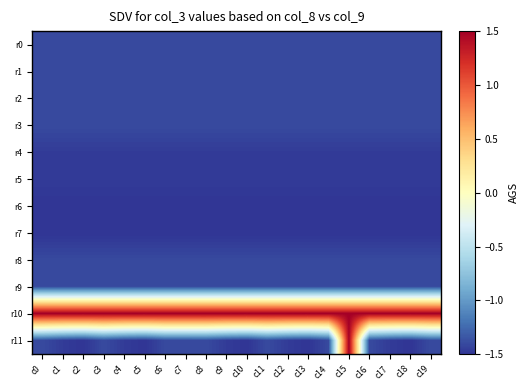

How many distinct data groups are displayed?

12